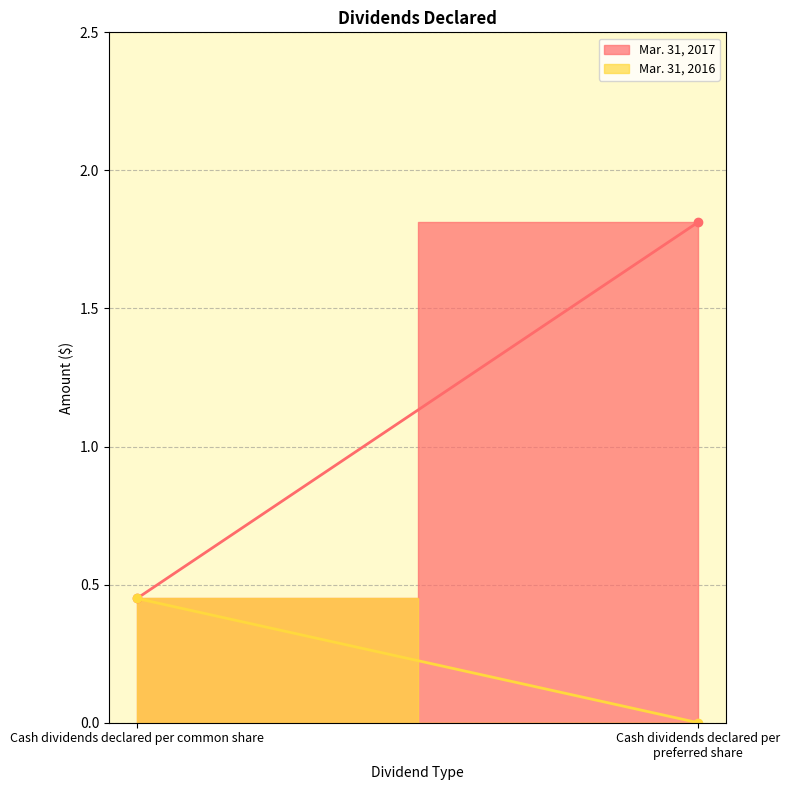

Which series changed the most between Cash dividends declared per common share and Cash dividends declared per preferred share?

Mar. 31, 2017